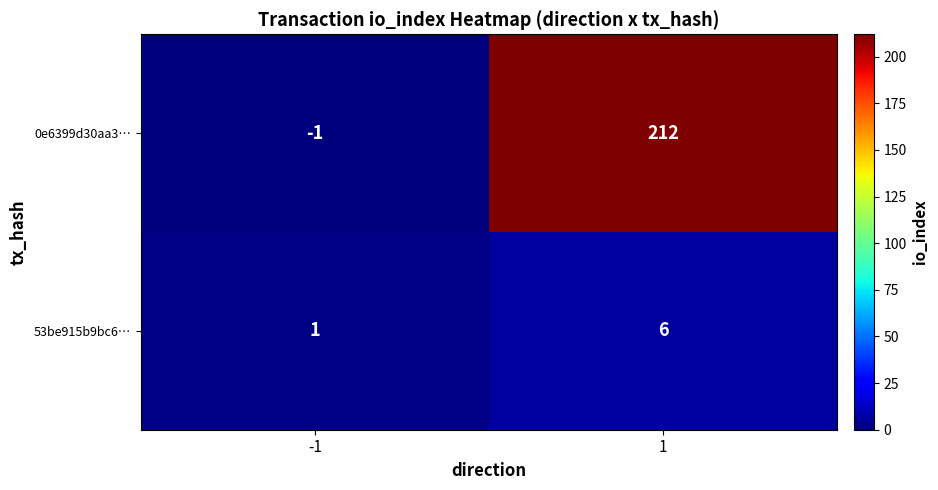

The value of 0e6399d30aa3… at -1 is -1. True or false?

True